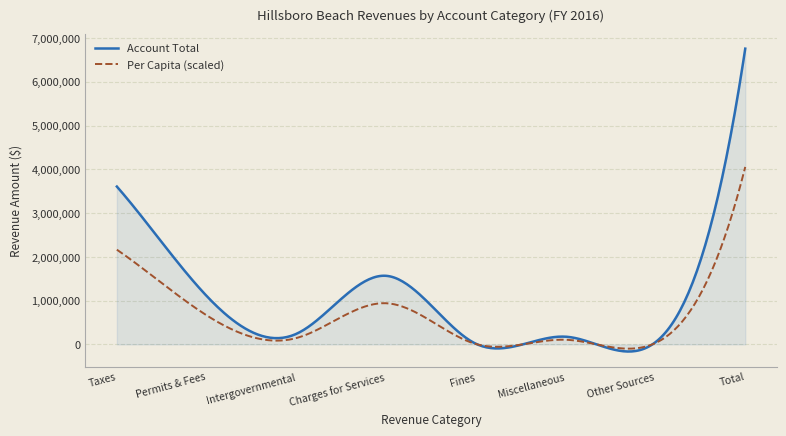

What is the lowest value of the Account Total series?

-163290.9